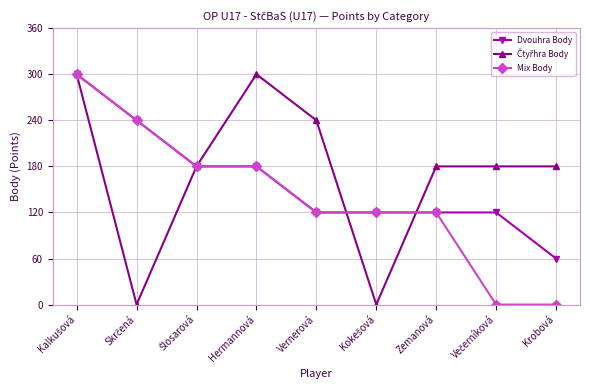

Read the Mix Body value at Vernerová, to the nearest 50.

100